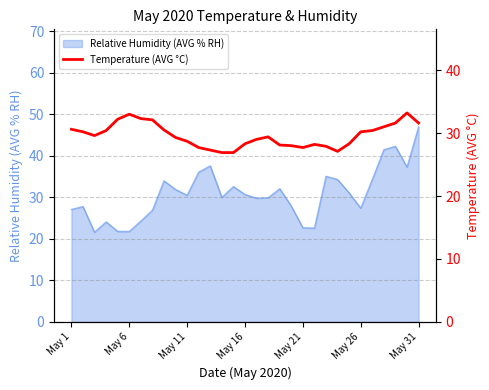

Reading left to right, transcribe all the data shown in this chart.

30.6	30.2	29.6	30.4	32.2	33.0	32.3	32.1	30.5	29.3	28.7	27.7	27.3	26.9	26.9	28.3	29.0	29.4	28.1	28.0	27.7	28.2	27.9	27.1	28.3	30.2	30.4	31.0	31.6	33.2	31.6